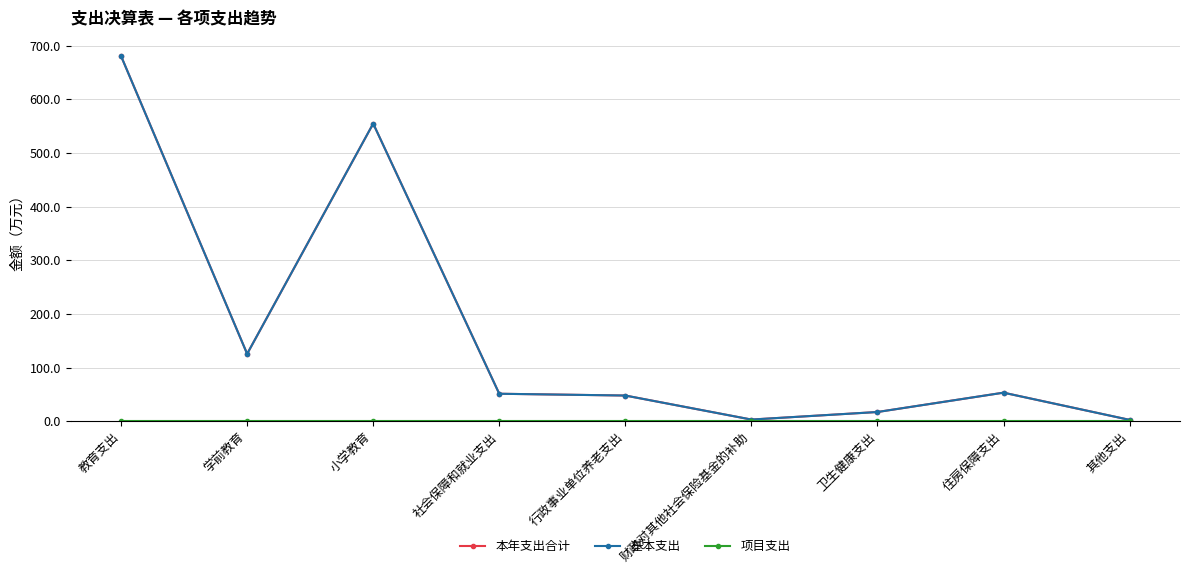

Does the chart have visible grid lines?

Yes